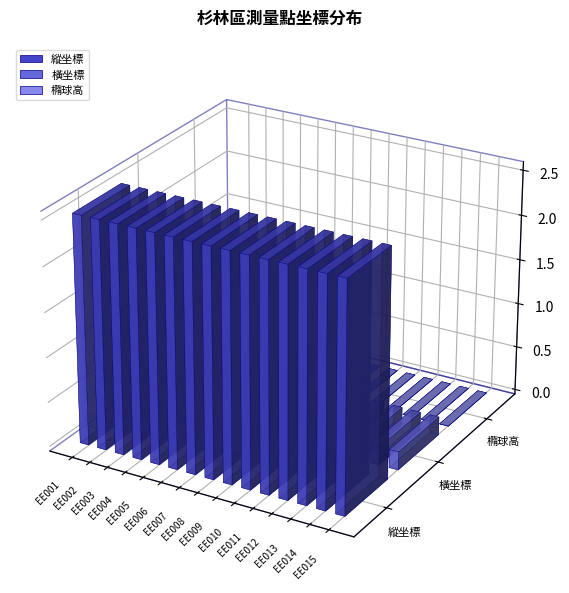

Reading left to right, extract all data points from this chart.

縱坐標: EE001=2541897.0	EE002=2541647.0	EE003=2541345.4	EE004=2541335.5	EE005=2541206.1	EE006=2541319.7	EE007=2541061.0	EE008=2540885.1	EE009=2540930.9	EE010=2540936.4	EE011=2540713.3	EE012=2540559.9	EE013=2540303.8	EE014=2540247.4	EE015=2540325.6
橫坐標: EE001=204443.4	EE002=204226.8	EE003=204063.6	EE004=204477.8	EE005=204834.3	EE006=205163.4	EE007=204422.1	EE008=205317.6	EE009=204445.0	EE010=204013.5	EE011=204049.3	EE012=204677.5	EE013=204303.7	EE014=203962.4	EE015=203648.1
橢球高: EE001=173.5	EE002=165.7	EE003=161.6	EE004=170.0	EE005=175.9	EE006=201.2	EE007=203.3	EE008=268.8	EE009=216.9	EE010=156.4	EE011=200.0	EE012=228.9	EE013=154.6	EE014=153.1	EE015=196.5